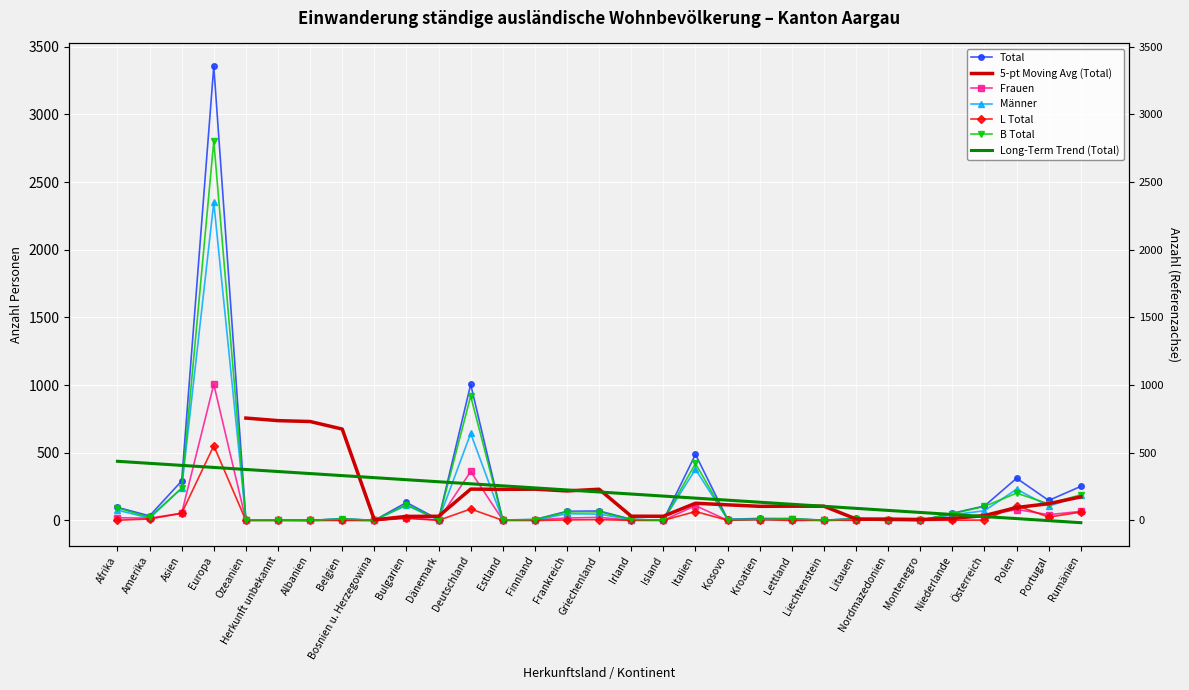

At which label does L Total first exceed 2?

Amerika